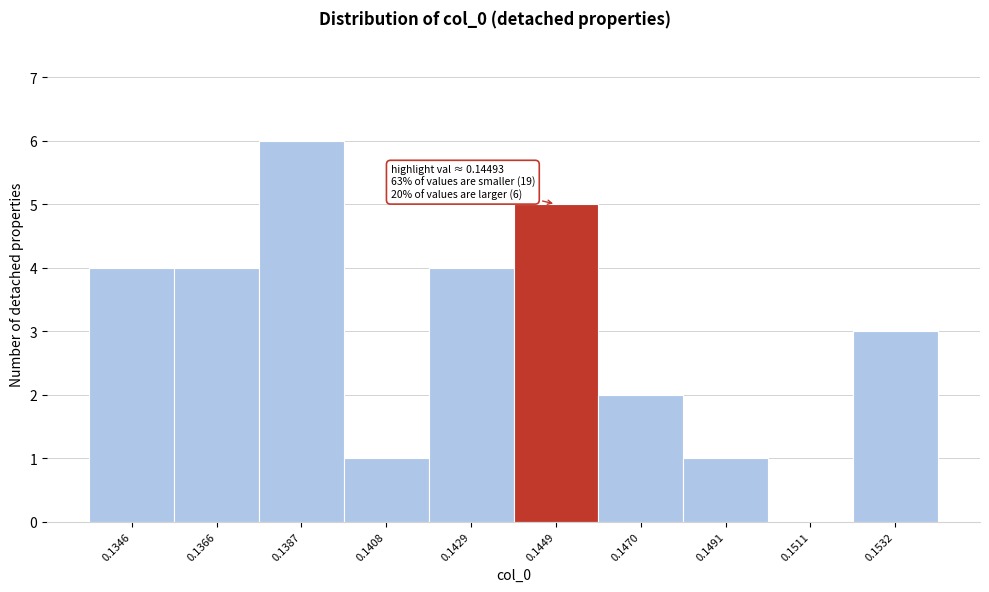

Reading left to right, transcribe all the data shown in this chart.

0.1346=4	0.1366=4	0.1387=6	0.1408=1	0.1429=4	0.1449=5	0.1470=2	0.1491=1	0.1511=0	0.1532=3